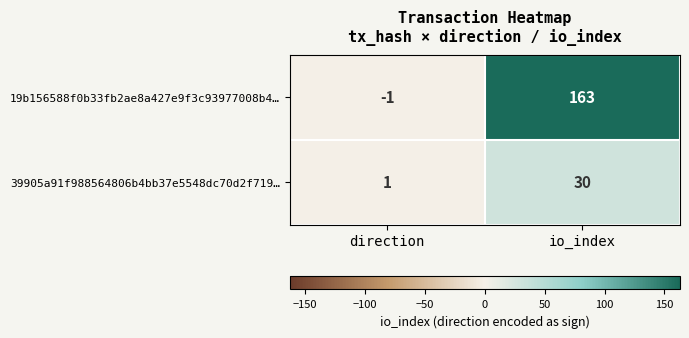

The value of 39905a91f988564806b4bb37e5548dc70d2f719… at io_index is 30. True or false?

True